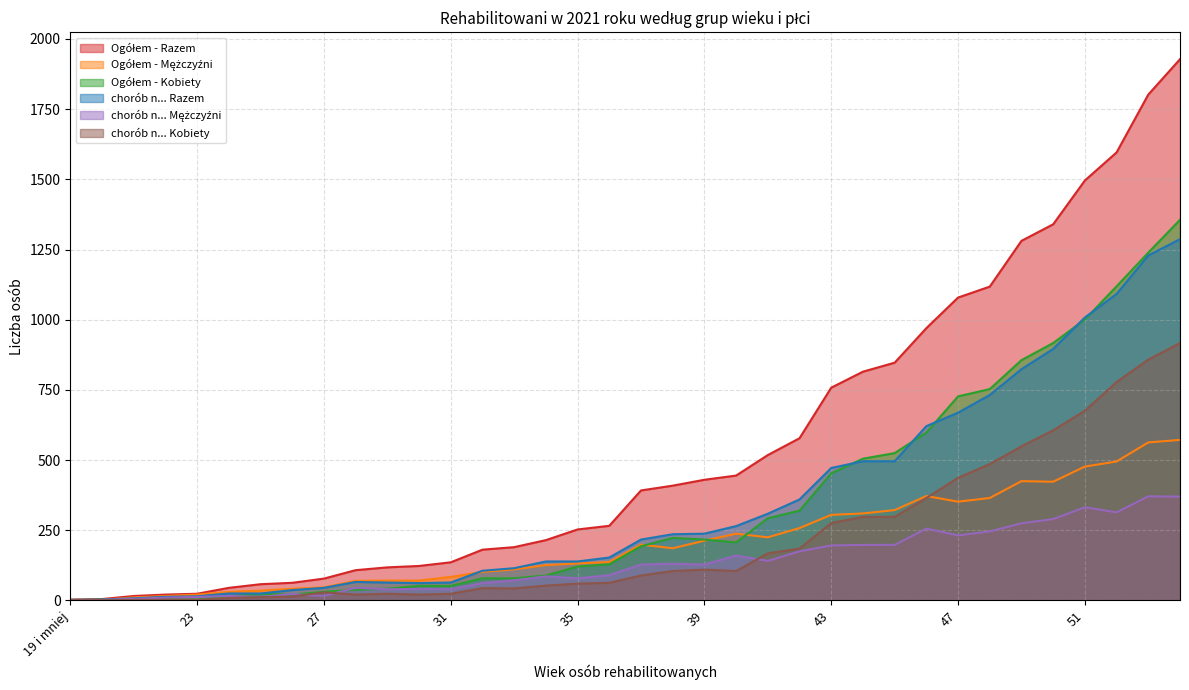

The value of chorób n... Kobiety at 32 is 44. True or false?

True